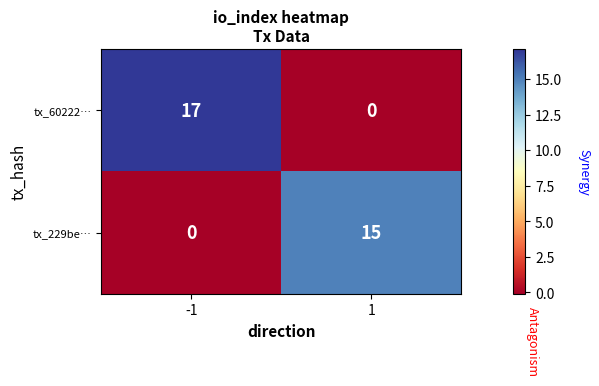

What is the difference between the tx_229be… values at 1 and -1?

15